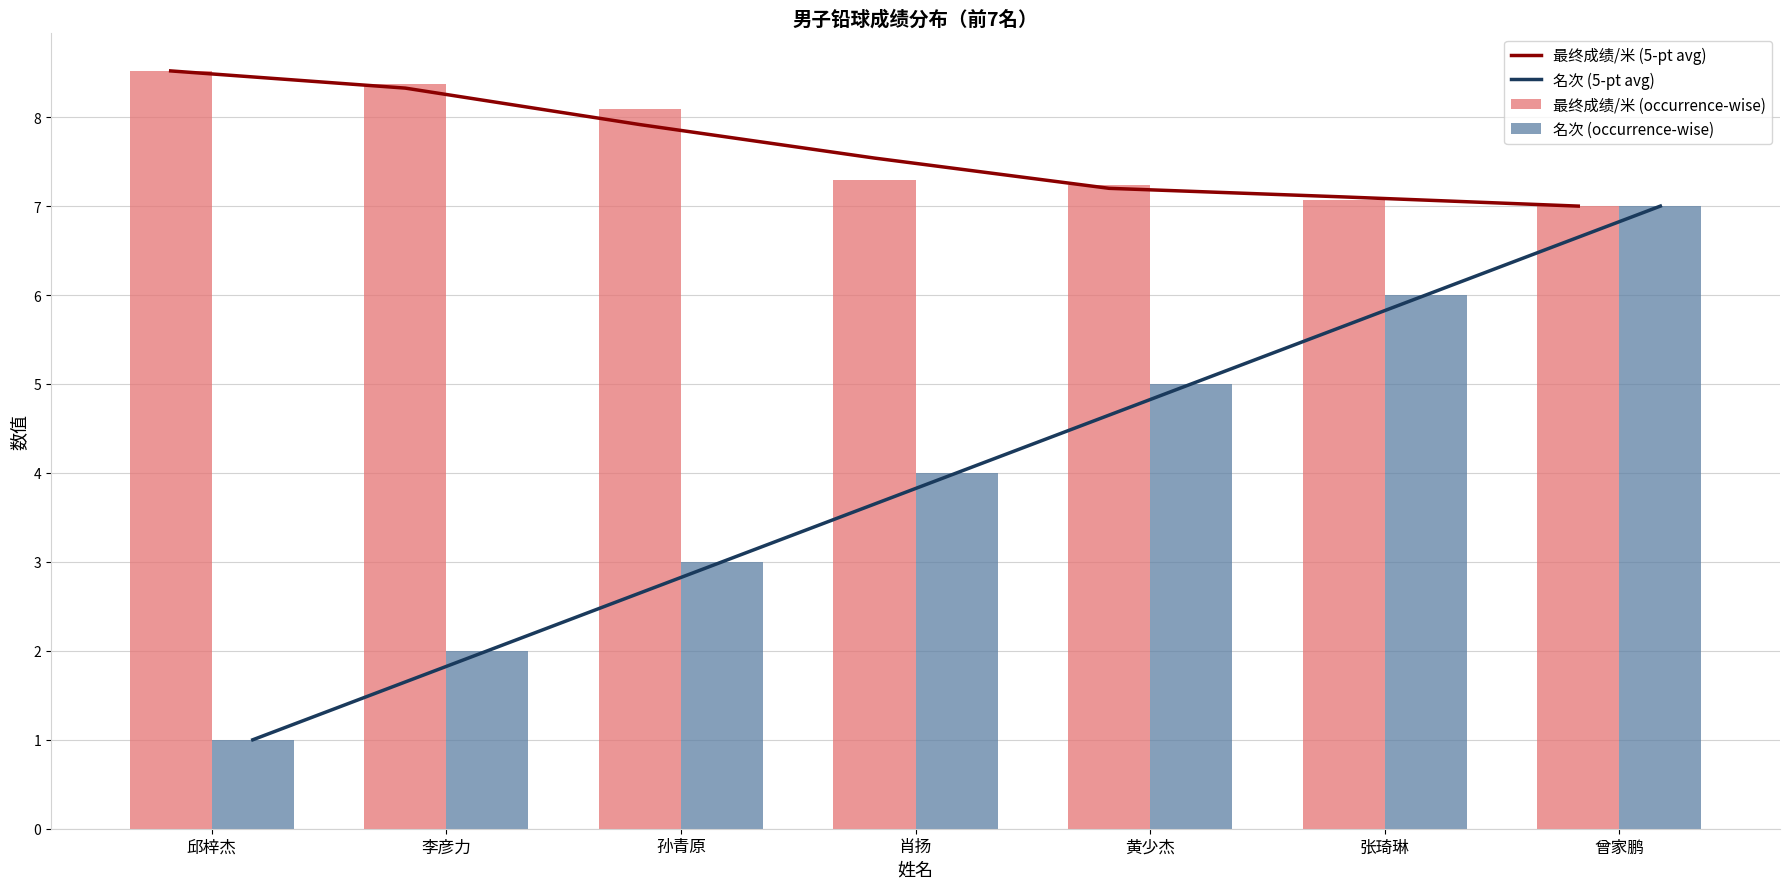

What is the total value across all series at 张琦琳?

26.2